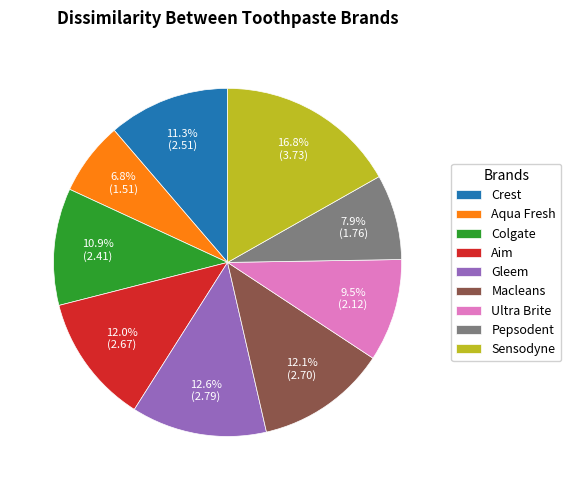

Approximately how many times larger is the value at Pepsodent compared to Aim?

0.7